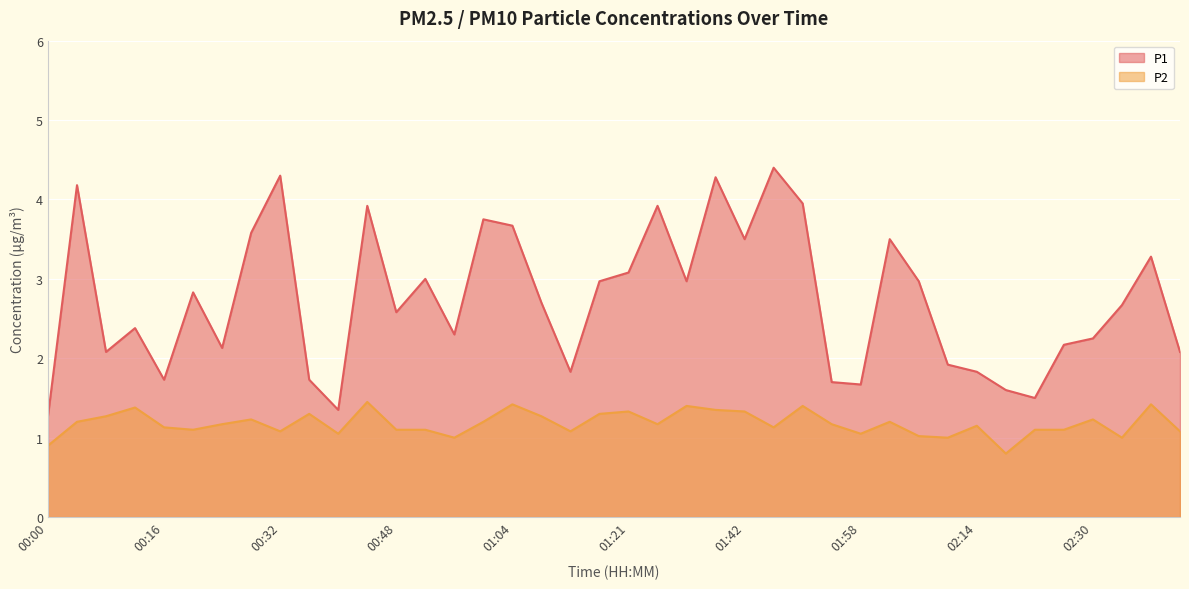

How many lines are shown in the chart?

2